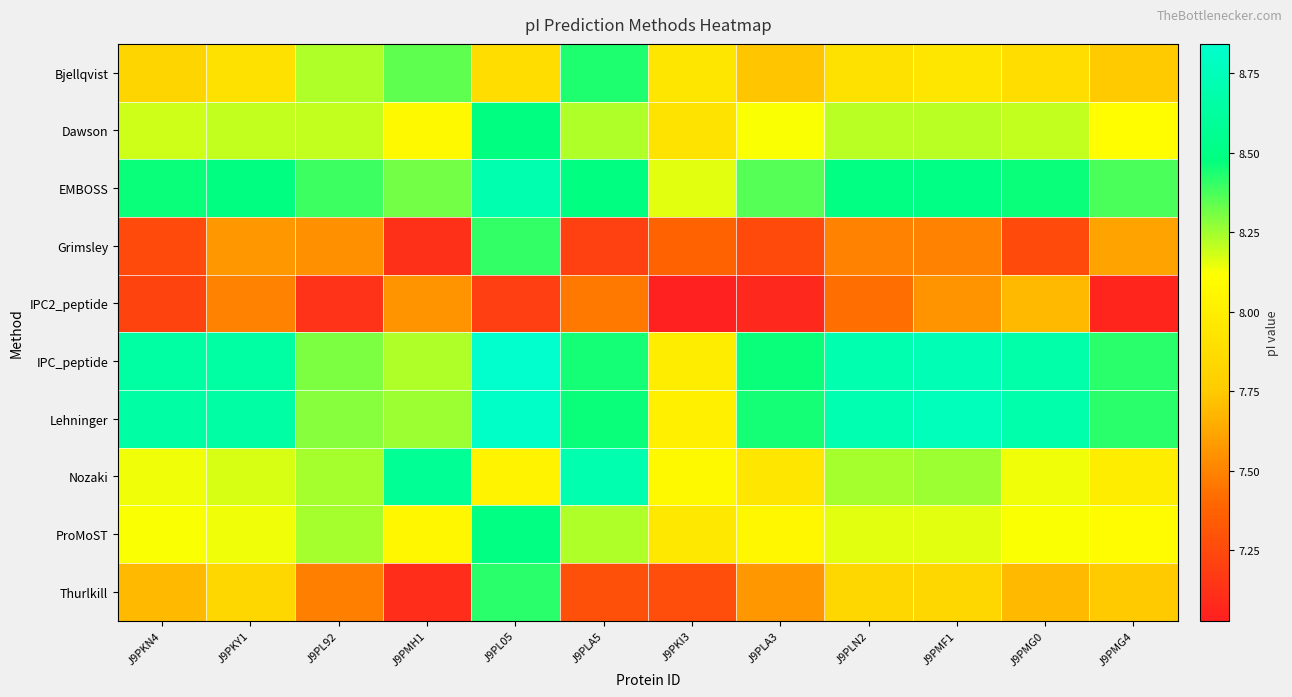

Reading left to right, extract all data points from this chart.

Bjellqvist: J9PKN4=7.8	J9PKY1=7.9	J9PL92=8.2	J9PMH1=8.3	J9PL05=7.9	J9PLA5=8.4	J9PKI3=7.9	J9PLA3=7.7	J9PLN2=7.9	J9PMF1=7.9	J9PMG0=7.9	J9PMG4=7.7
Dawson: J9PKN4=8.2	J9PKY1=8.2	J9PL92=8.2	J9PMH1=8.1	J9PL05=8.5	J9PLA5=8.2	J9PKI3=7.9	J9PLA3=8.1	J9PLN2=8.2	J9PMF1=8.2	J9PMG0=8.2	J9PMG4=8.1
EMBOSS: J9PKN4=8.5	J9PKY1=8.5	J9PL92=8.4	J9PMH1=8.3	J9PL05=8.7	J9PLA5=8.5	J9PKI3=8.2	J9PLA3=8.4	J9PLN2=8.5	J9PMF1=8.5	J9PMG0=8.5	J9PMG4=8.4
Grimsley: J9PKN4=7.2	J9PKY1=7.6	J9PL92=7.5	J9PMH1=7.1	J9PL05=8.4	J9PLA5=7.2	J9PKI3=7.4	J9PLA3=7.2	J9PLN2=7.5	J9PMF1=7.5	J9PMG0=7.2	J9PMG4=7.6
IPC2_peptide: J9PKN4=7.2	J9PKY1=7.5	J9PL92=7.1	J9PMH1=7.6	J9PL05=7.2	J9PLA5=7.5	J9PKI3=7.0	J9PLA3=7.1	J9PLN2=7.4	J9PMF1=7.6	J9PMG0=7.7	J9PMG4=7.1
IPC_peptide: J9PKN4=8.6	J9PKY1=8.6	J9PL92=8.3	J9PMH1=8.2	J9PL05=8.8	J9PLA5=8.4	J9PKI3=8.0	J9PLA3=8.5	J9PLN2=8.7	J9PMF1=8.7	J9PMG0=8.7	J9PMG4=8.4
Lehninger: J9PKN4=8.7	J9PKY1=8.7	J9PL92=8.3	J9PMH1=8.3	J9PL05=8.8	J9PLA5=8.5	J9PKI3=8.0	J9PLA3=8.4	J9PLN2=8.7	J9PMF1=8.8	J9PMG0=8.7	J9PMG4=8.4
Nozaki: J9PKN4=8.1	J9PKY1=8.2	J9PL92=8.2	J9PMH1=8.6	J9PL05=8.0	J9PLA5=8.7	J9PKI3=8.1	J9PLA3=7.9	J9PLN2=8.2	J9PMF1=8.3	J9PMG0=8.1	J9PMG4=8.0
ProMoST: J9PKN4=8.1	J9PKY1=8.1	J9PL92=8.2	J9PMH1=8.1	J9PL05=8.5	J9PLA5=8.2	J9PKI3=8.0	J9PLA3=8.1	J9PLN2=8.2	J9PMF1=8.2	J9PMG0=8.1	J9PMG4=8.1
Thurlkill: J9PKN4=7.7	J9PKY1=7.8	J9PL92=7.5	J9PMH1=7.1	J9PL05=8.4	J9PLA5=7.3	J9PKI3=7.3	J9PLA3=7.6	J9PLN2=7.8	J9PMF1=7.8	J9PMG0=7.7	J9PMG4=7.7